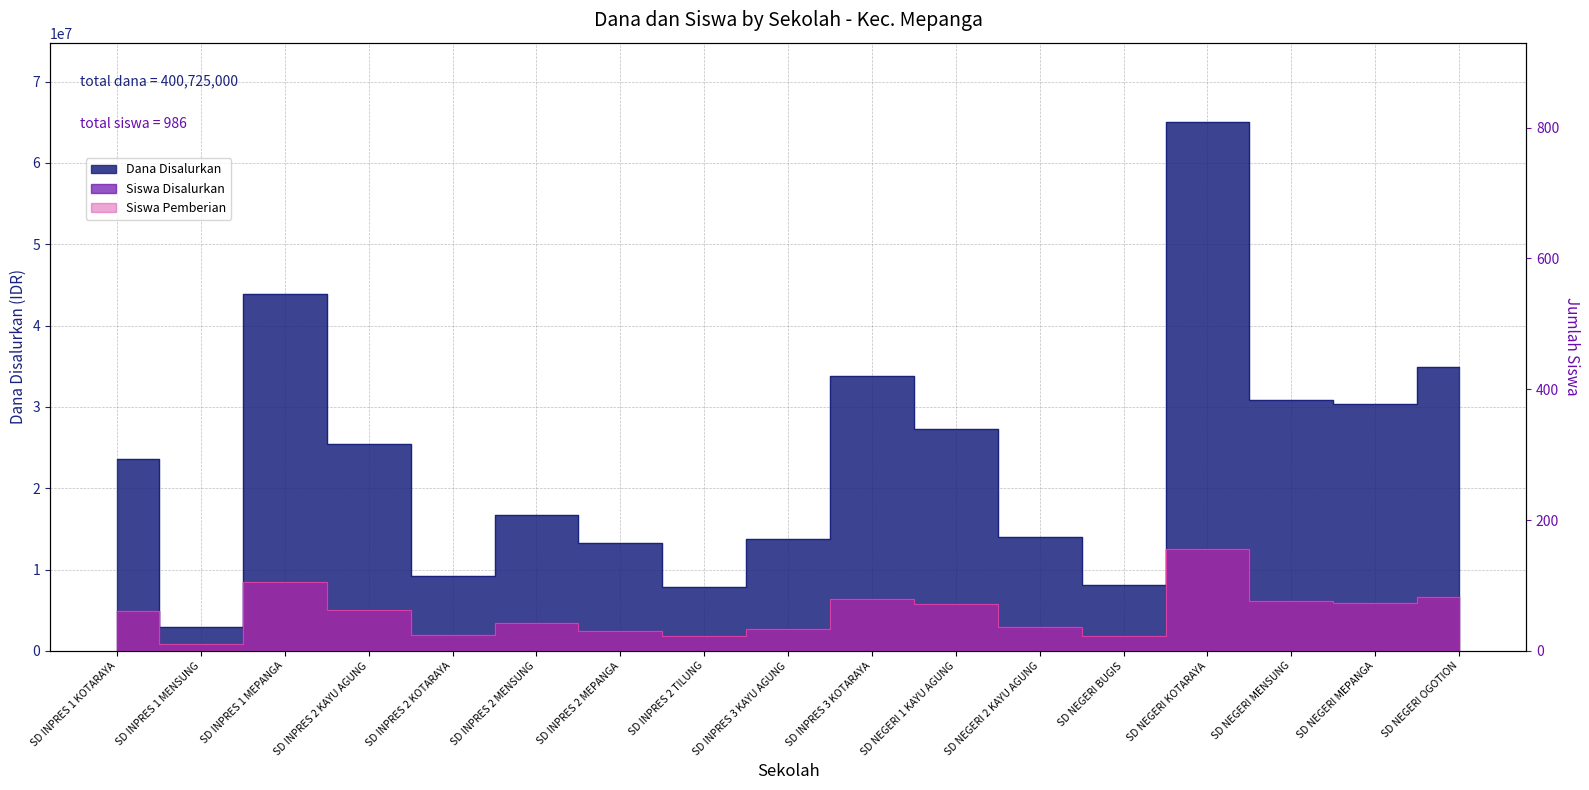

List the labels in order of Siswa Pemberian value, largest first.

SD NEGERI KOTARAYA, SD INPRES 1 MEPANGA, SD NEGERI OGOTION, SD INPRES 3 KOTARAYA, SD NEGERI MENSUNG, SD NEGERI MEPANGA, SD NEGERI 1 KAYU AGUNG, SD INPRES 2 KAYU AGUNG, SD INPRES 1 KOTARAYA, SD INPRES 2 MENSUNG, SD NEGERI 2 KAYU AGUNG, SD INPRES 3 KAYU AGUNG, SD INPRES 2 MEPANGA, SD INPRES 2 KOTARAYA, SD INPRES 2 TILUNG, SD NEGERI BUGIS, SD INPRES 1 MENSUNG